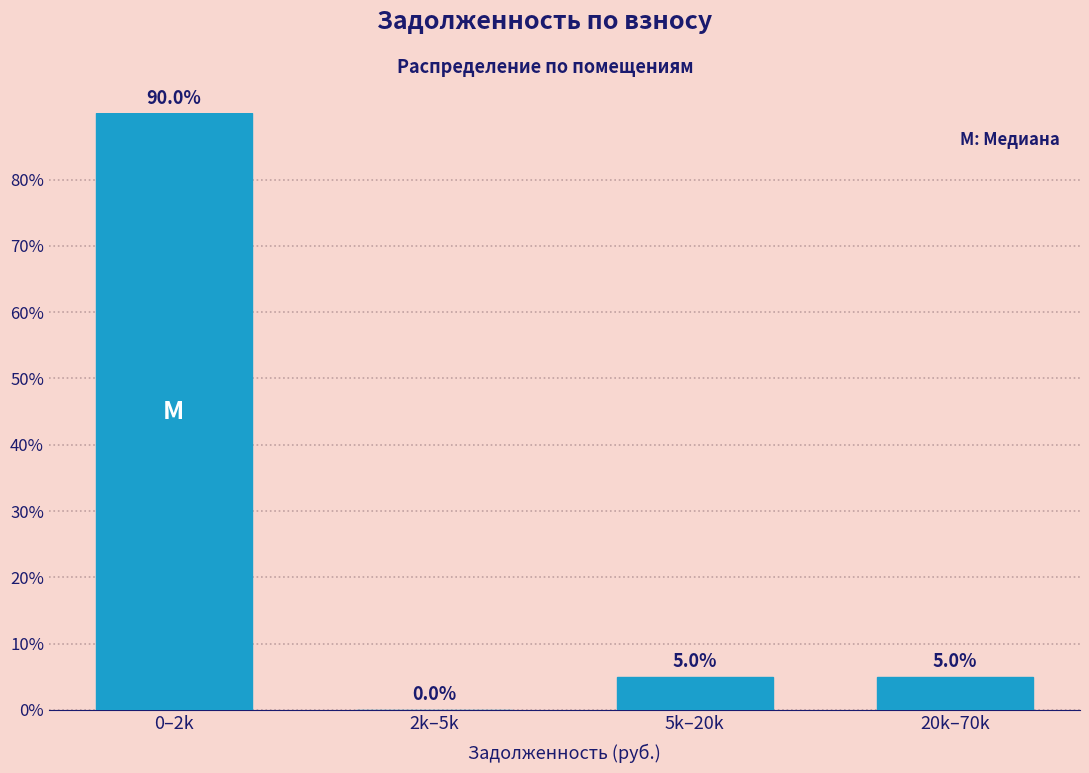

Reading left to right, transcribe all the data shown in this chart.

0–2k=90	2k–5k=0	5k–20k=5	20k–70k=5